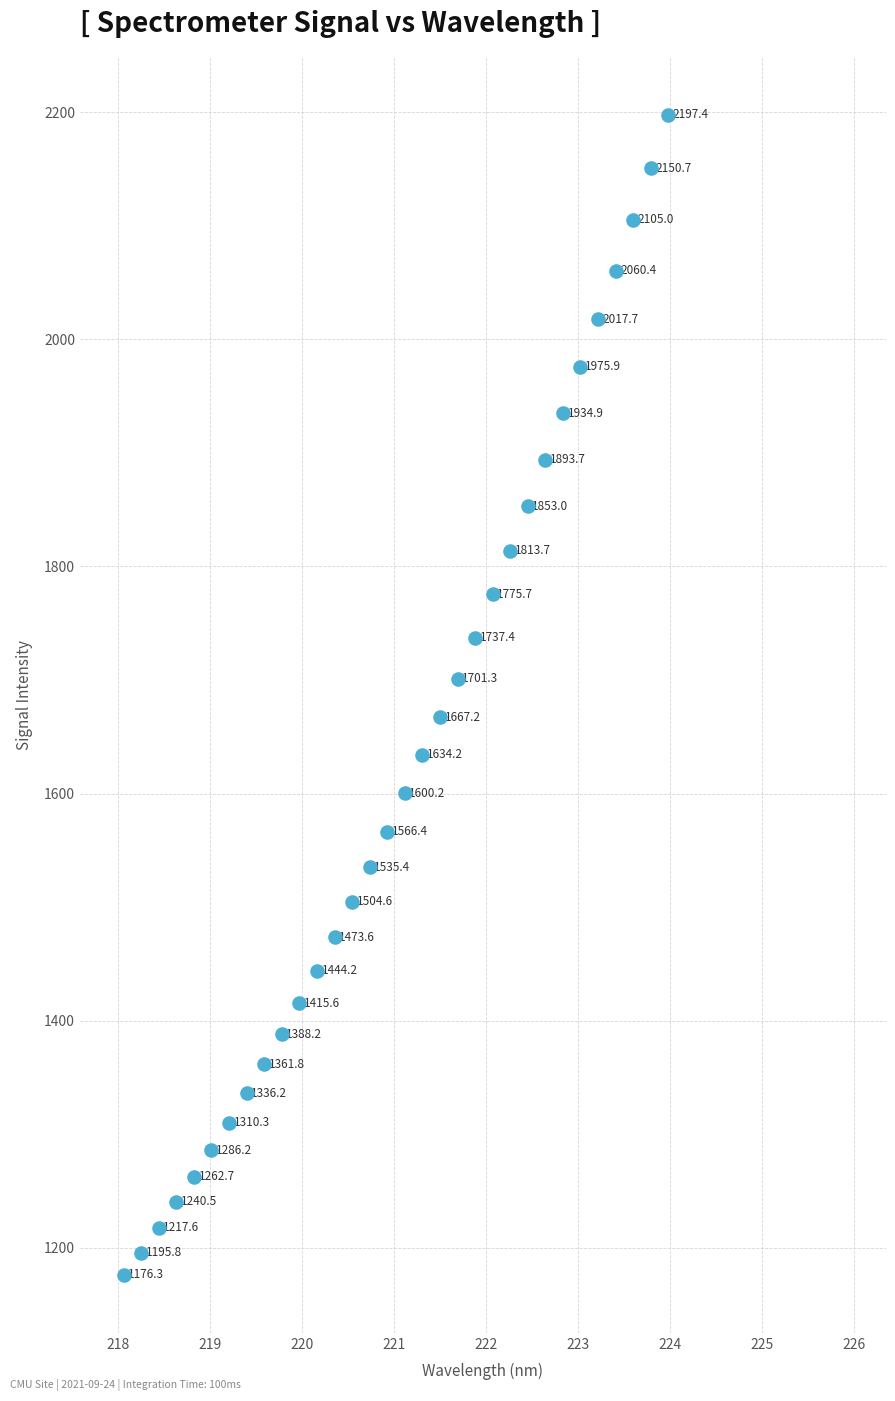

What Y value in the scatter plot is closest to 1686?

1701.3